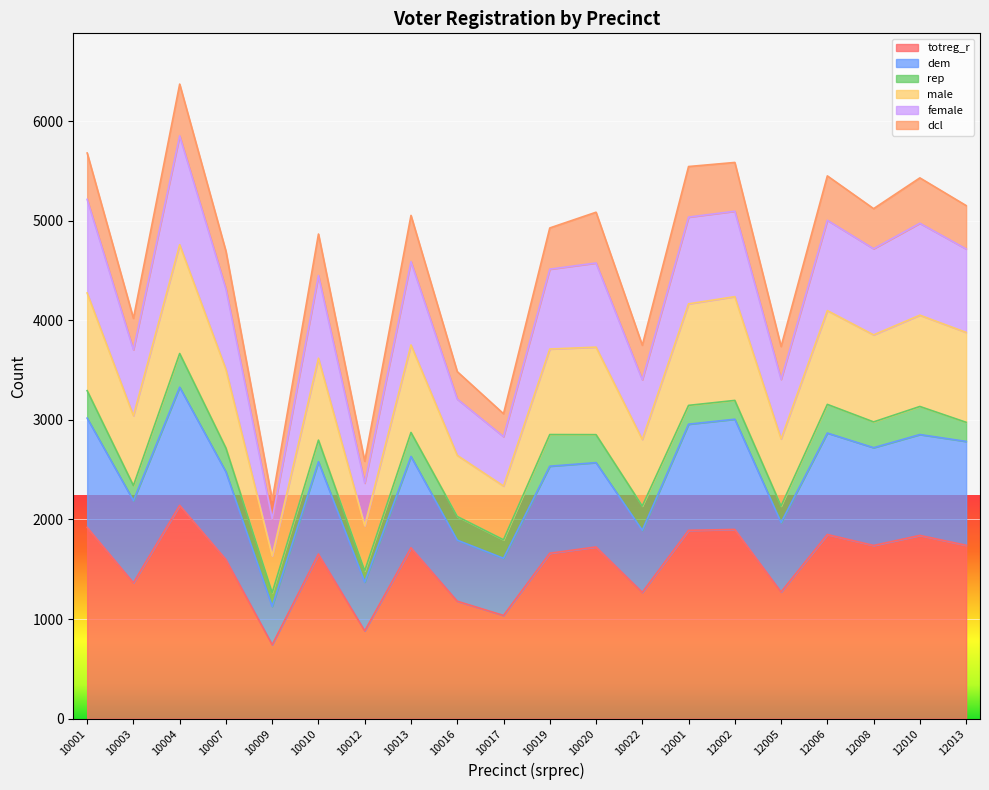

What is the minimum value for totreg_r?

742